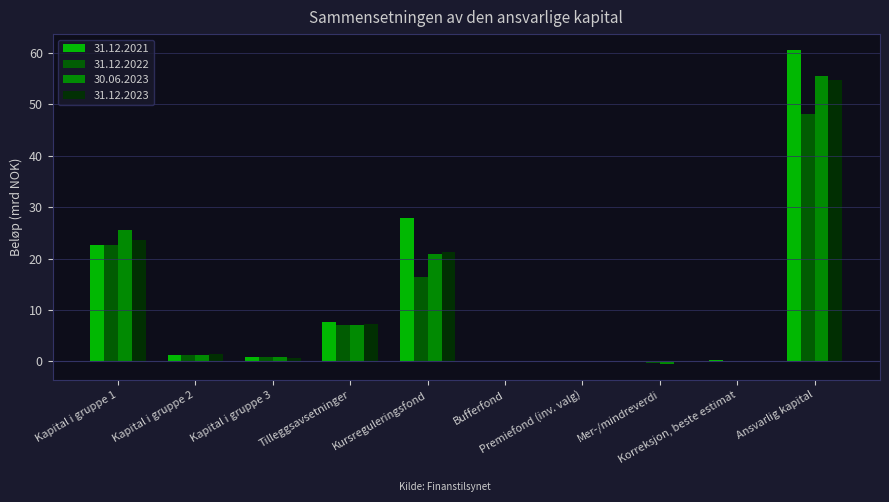

Which series has the largest range (max minus min)?

31.12.2021